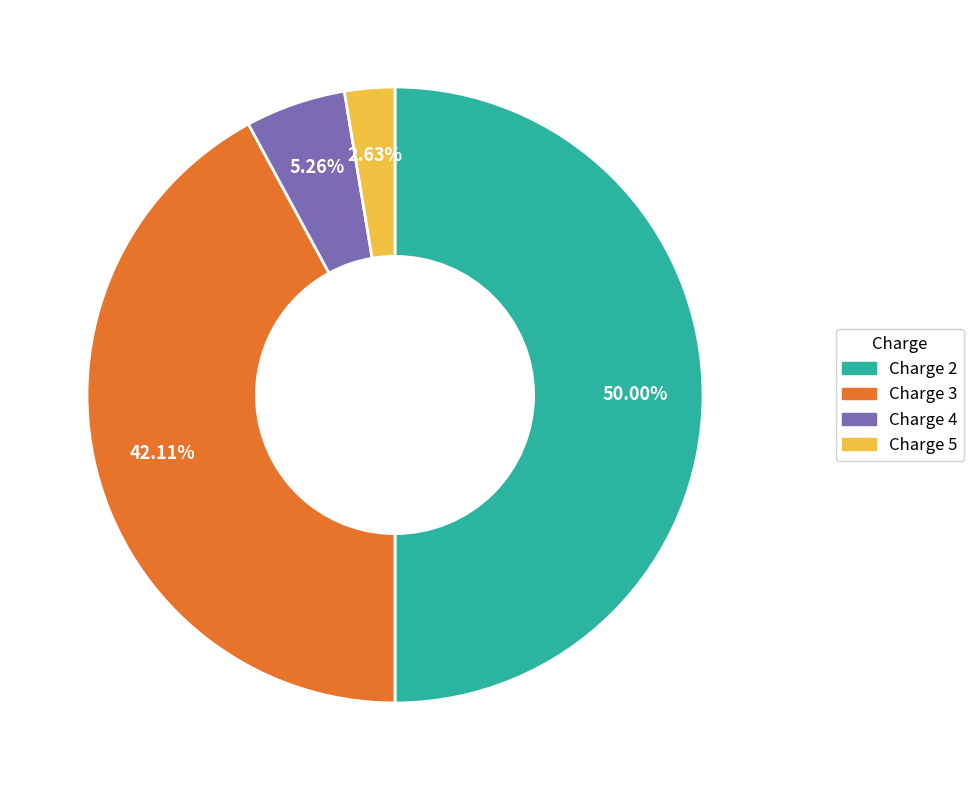

How many slices are in this pie chart?

4